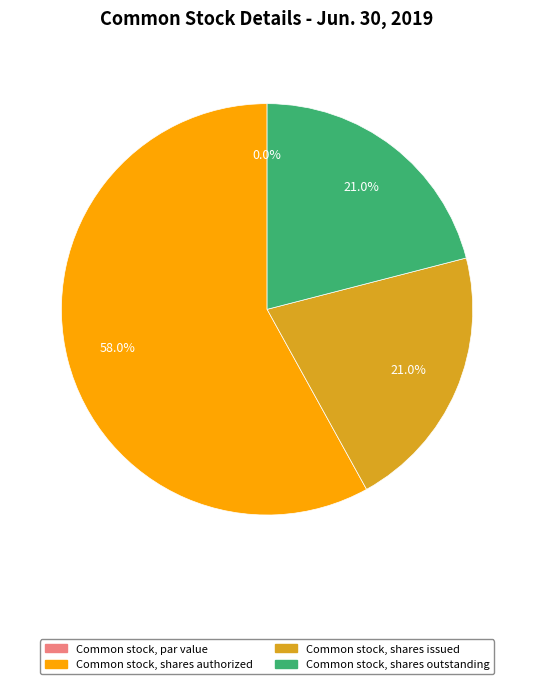

To the nearest percent, what portion does Common stock, shares authorized represent?

58%